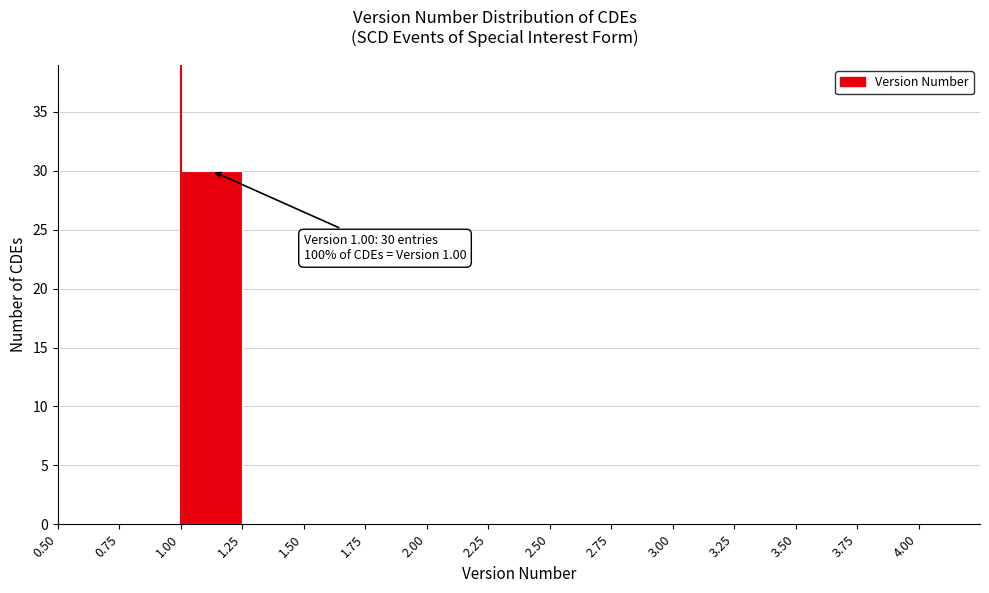

Over which range of the x-axis is the bar tallest?

1.00 to 1.25